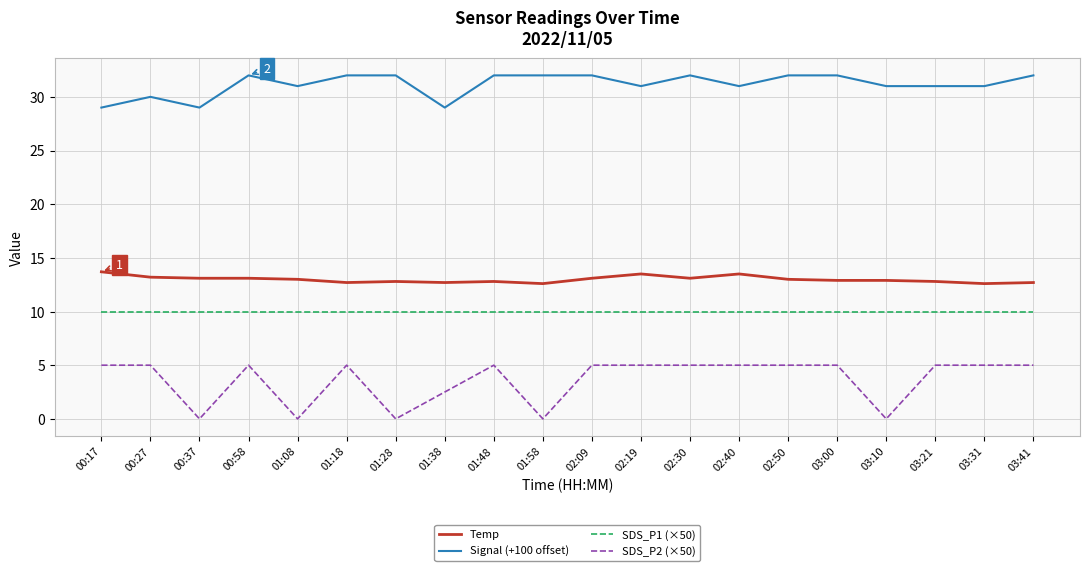

How many distinct data groups are displayed?

4